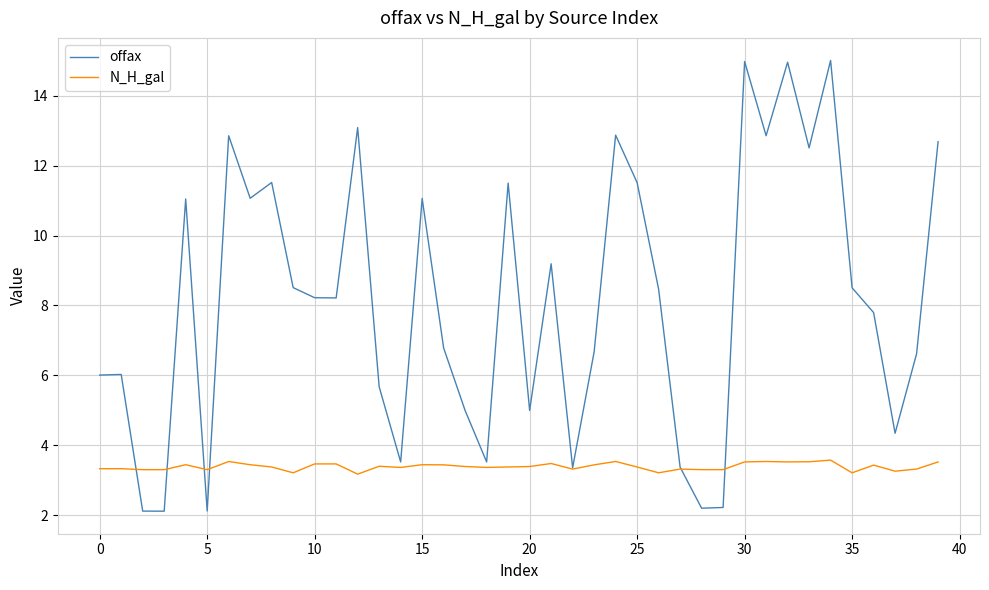

Rank the series by their maximum value, from highest to lowest.

offax, N_H_gal